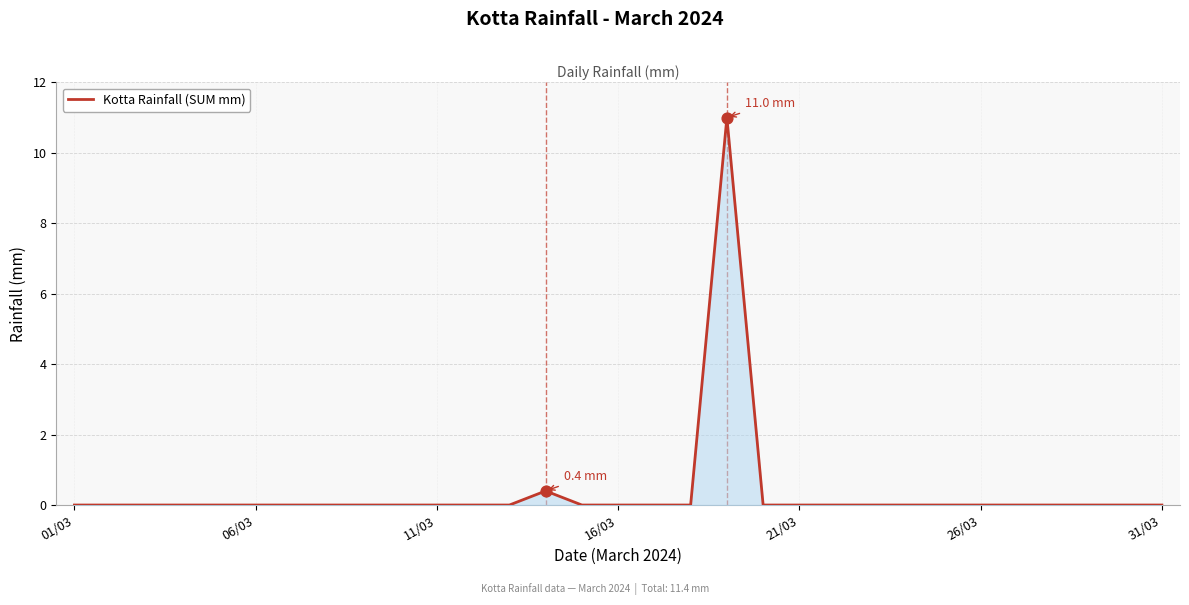

What is the difference between the maximum and minimum values?

11.0